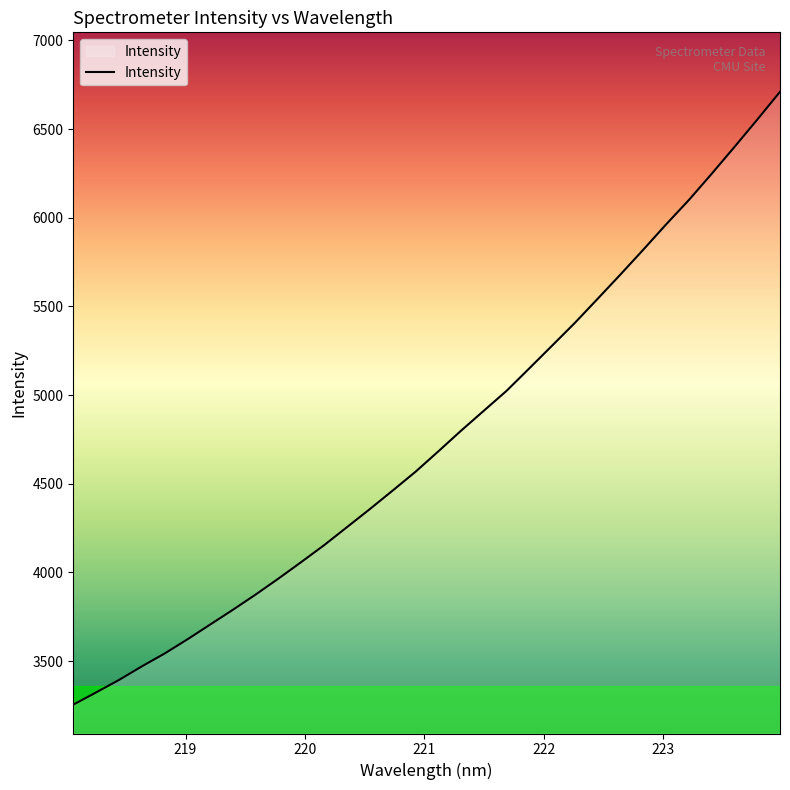

What is the smallest value displayed?

3254.5